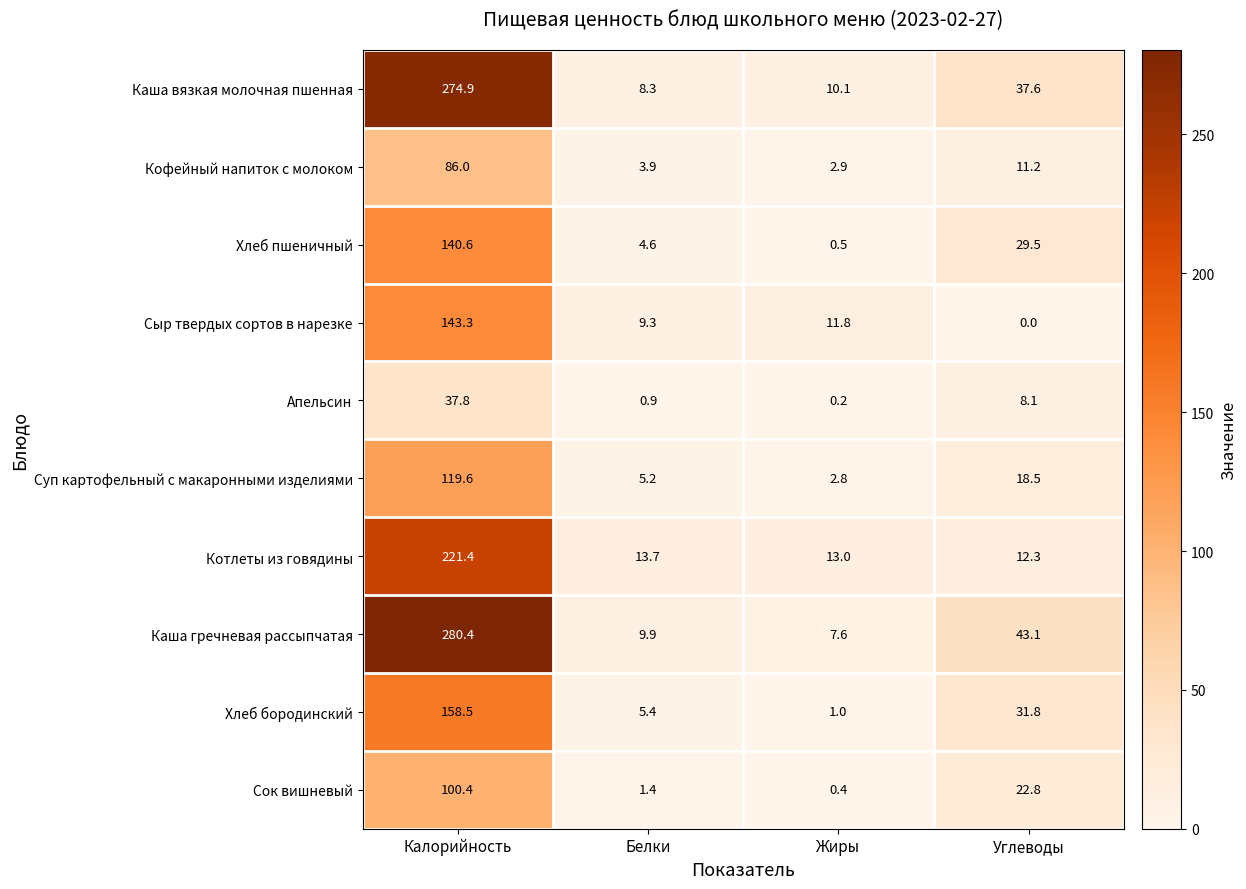

At how many categories does at least one series exceed 163?

1